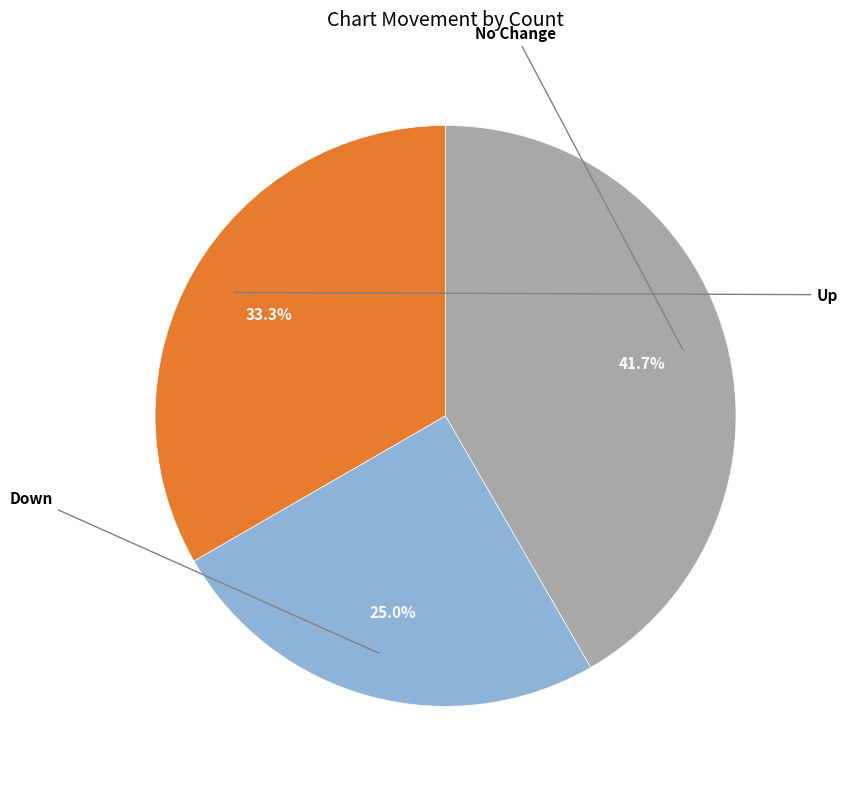

Is there a majority slice in this chart?

No